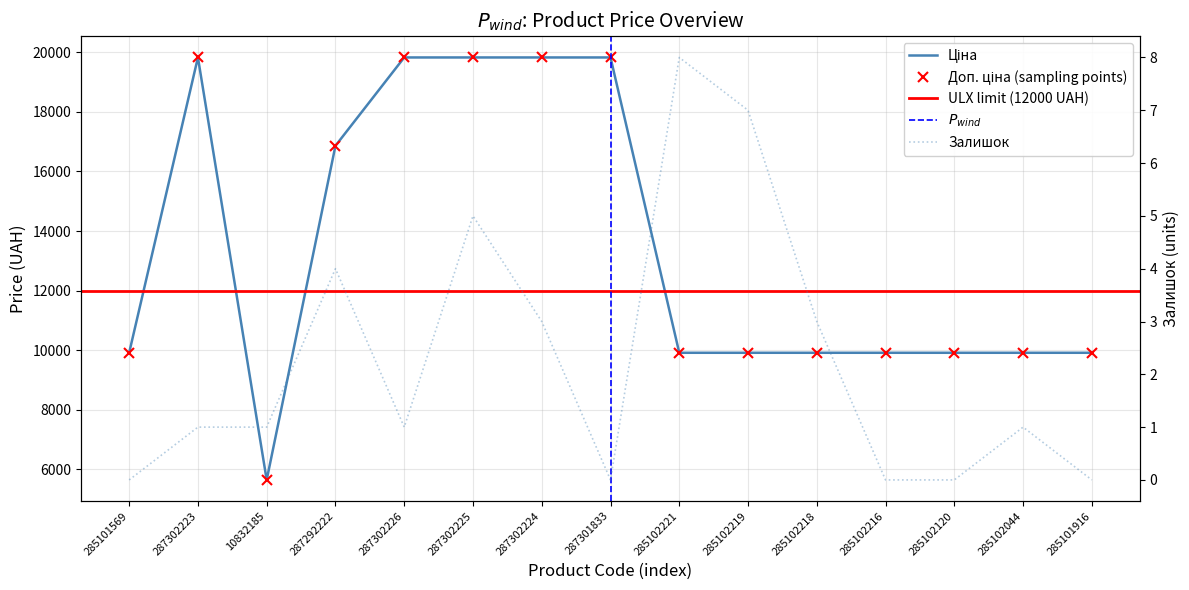

Is this an area chart (filled region under the line)?

No